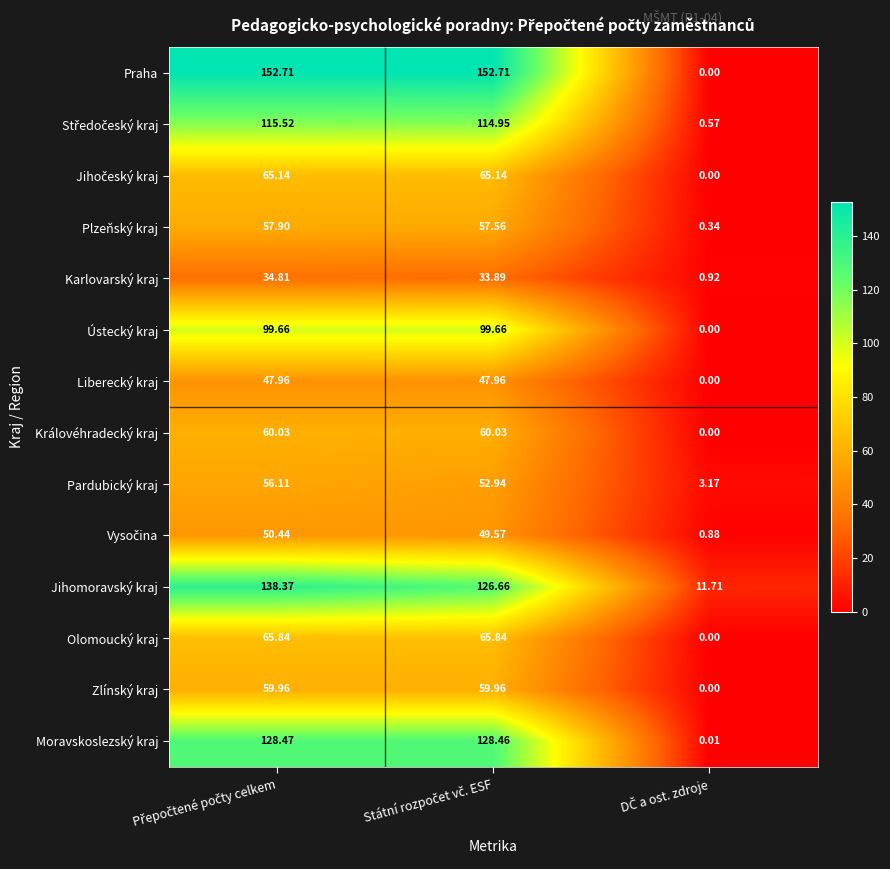

Which series has the largest range (max minus min)?

Praha